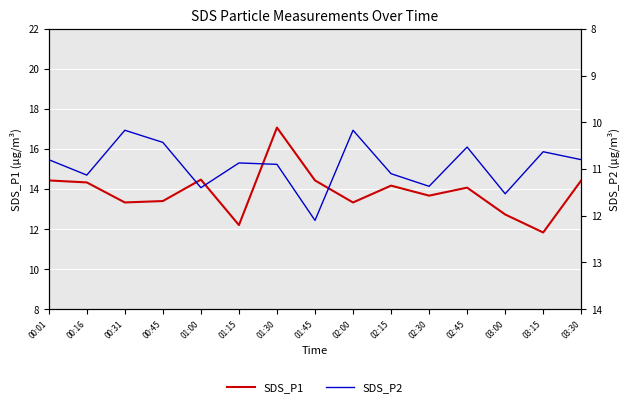

How many lines are shown in the chart?

2